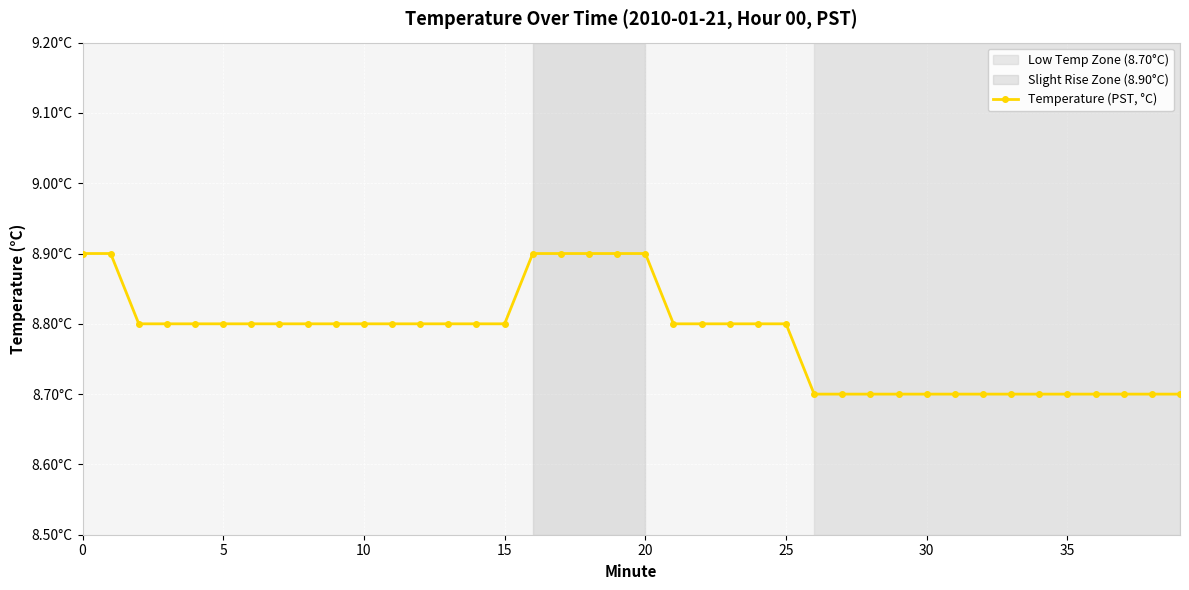

Reading left to right, extract all data points from this chart.

8.9	8.9	8.8	8.8	8.8	8.8	8.8	8.8	8.8	8.8	8.8	8.8	8.8	8.8	8.8	8.8	8.9	8.9	8.9	8.9	8.9	8.8	8.8	8.8	8.8	8.8	8.7	8.7	8.7	8.7	8.7	8.7	8.7	8.7	8.7	8.7	8.7	8.7	8.7	8.7